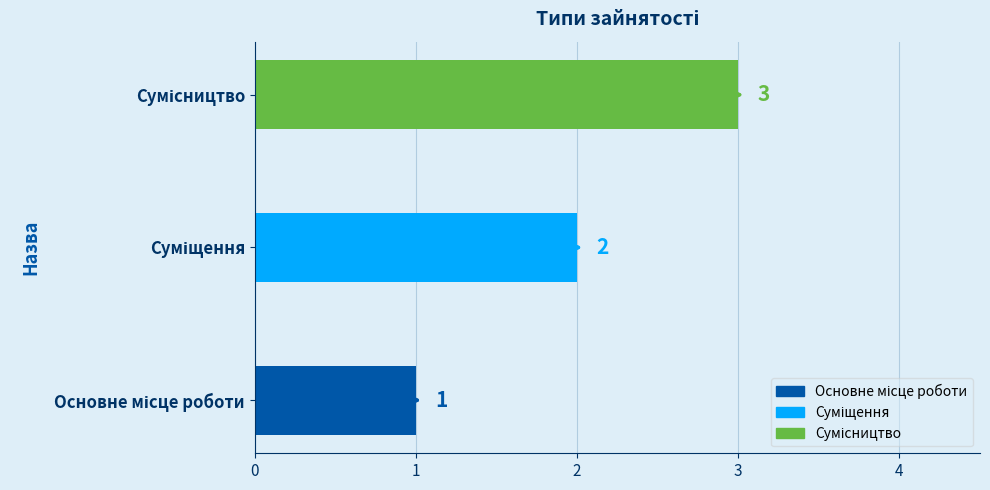

What is the sum of all values?

6